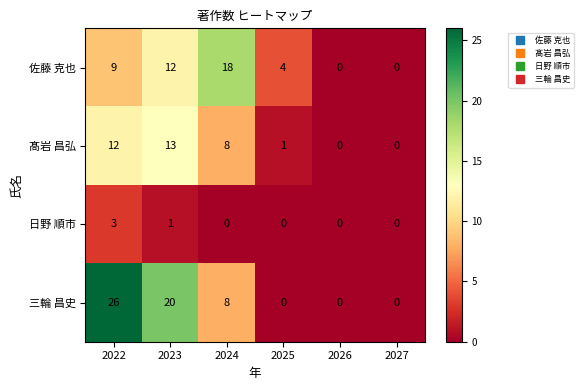

Count the 佐藤 克也 values in the range 0 to 12.

5